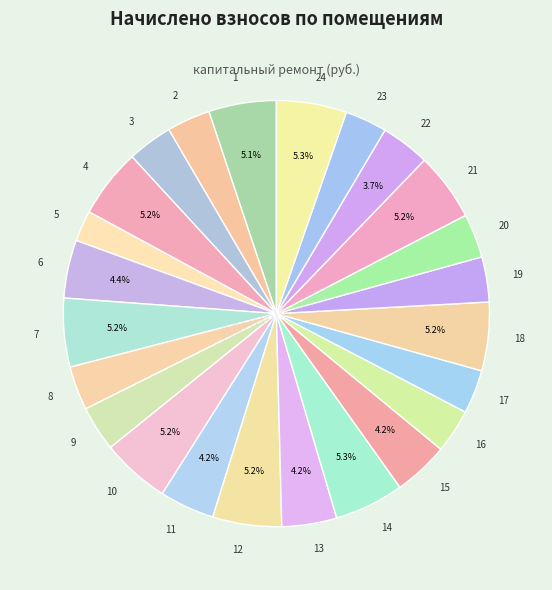

How many slices are in this pie chart?

24